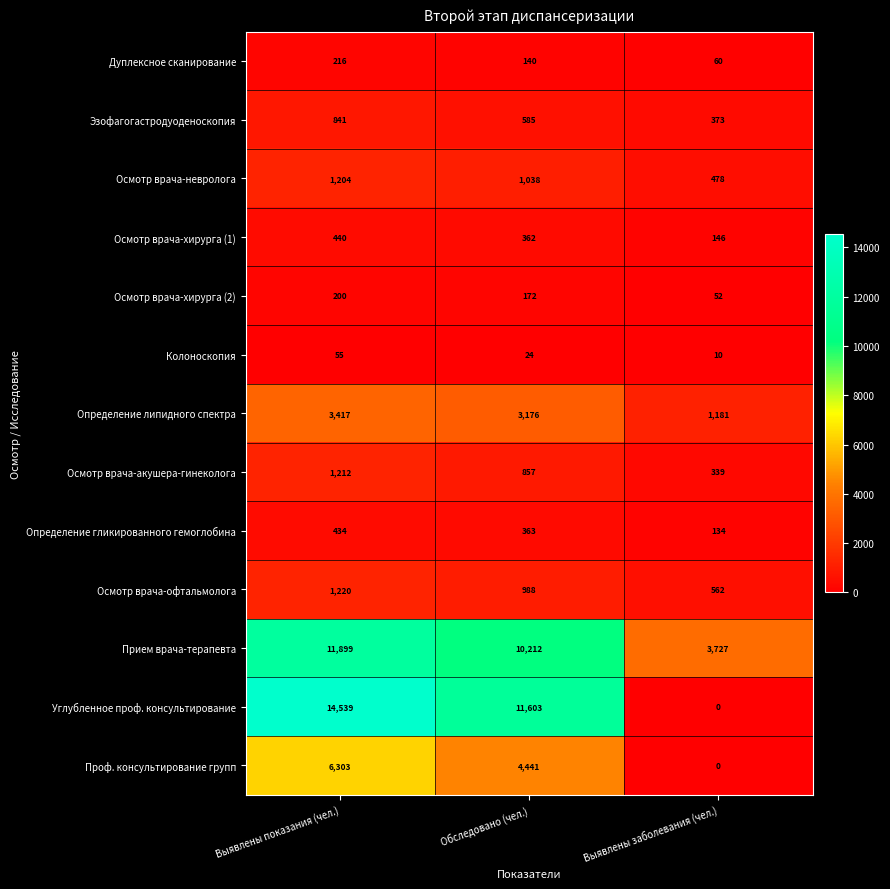

What is the spread (max minus min) of values at Обследовано (чел.)?

11579